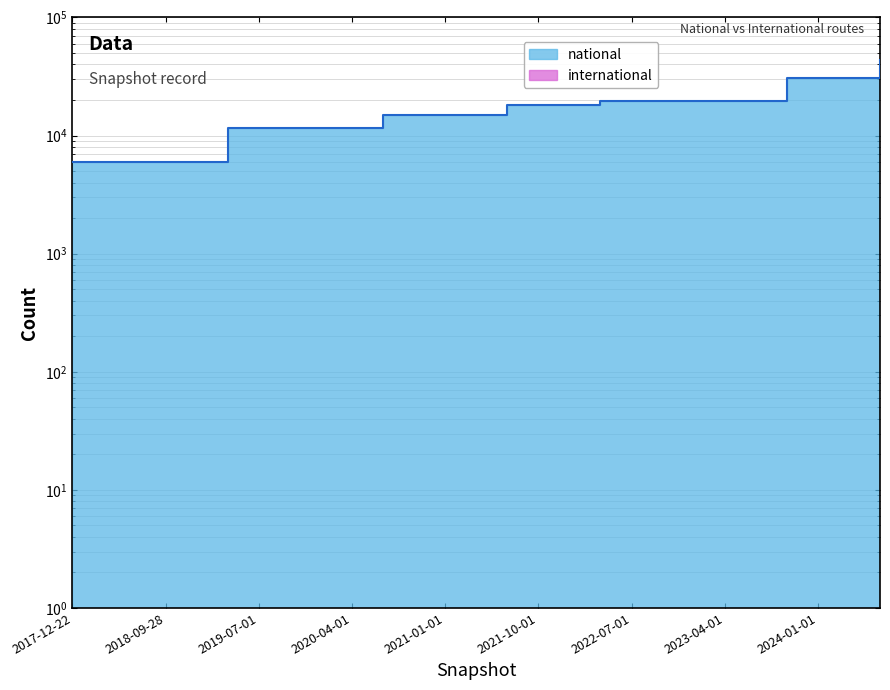

What is the change in value from 2021-01-01 to 2022-07-01?

+4863